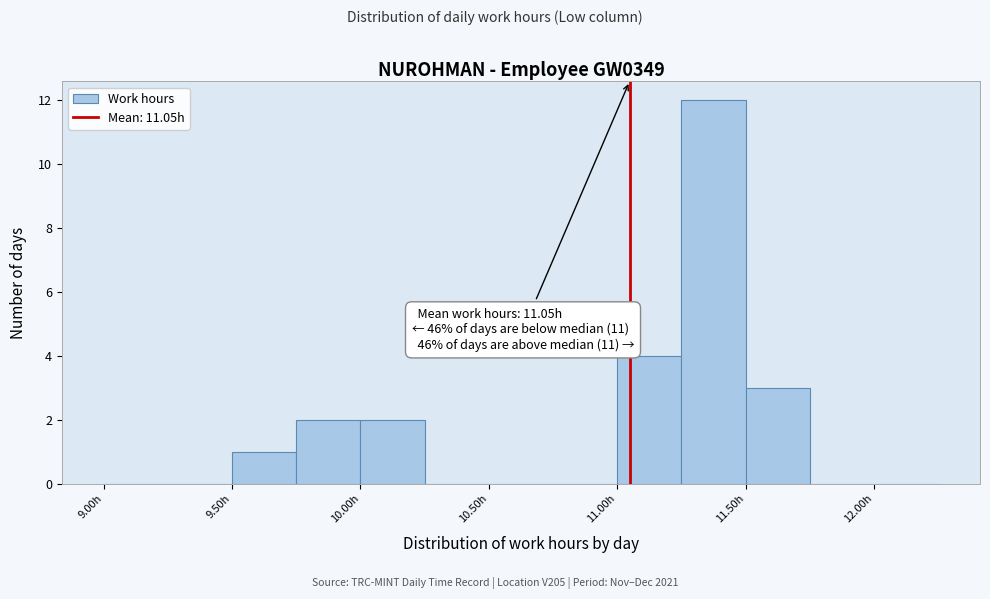

Which range on the x-axis has the tallest bar?

11.25 to 11.50